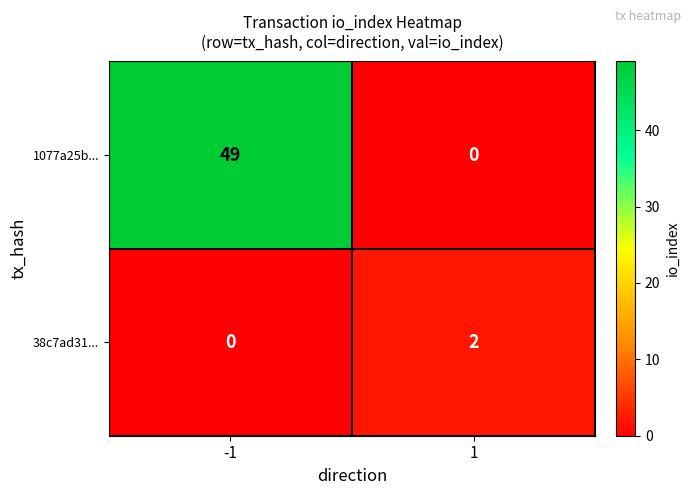

What is the greatest value displayed?

49